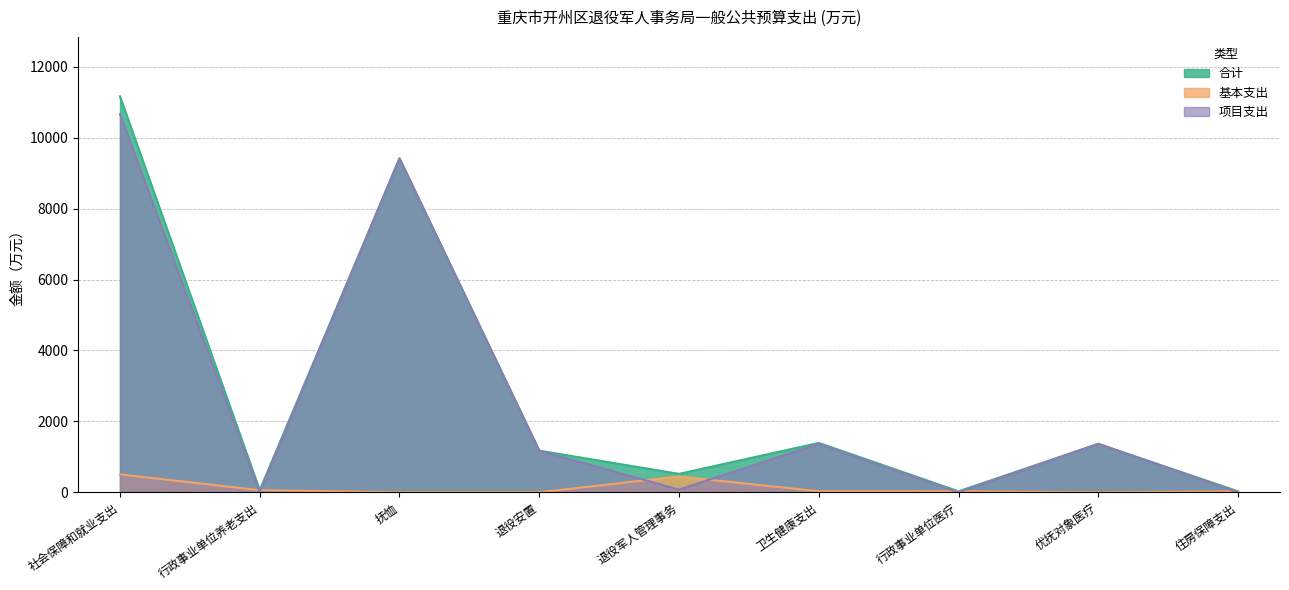

True or false: 基本支出 and 合计 cross at least once.

False